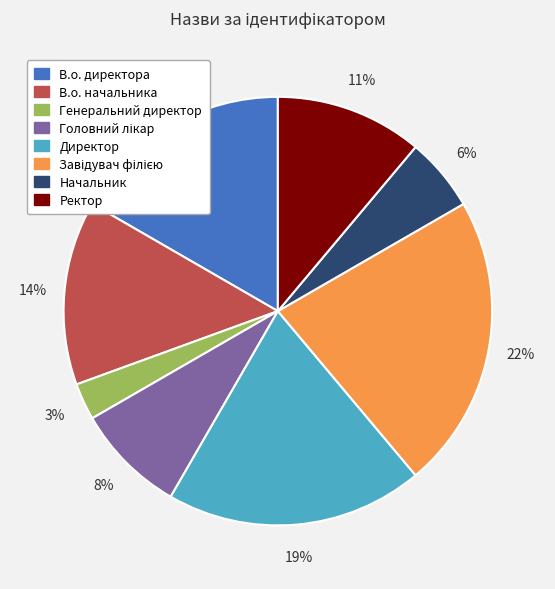

True or false: Начальник accounts for 6% of the total.

True